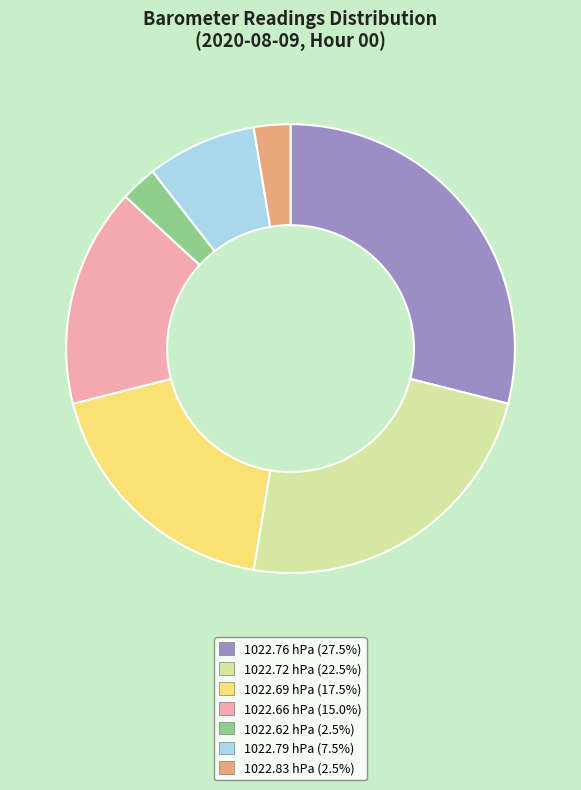

Is the sum of 1022.76 and 1022.62 greater than half?

No